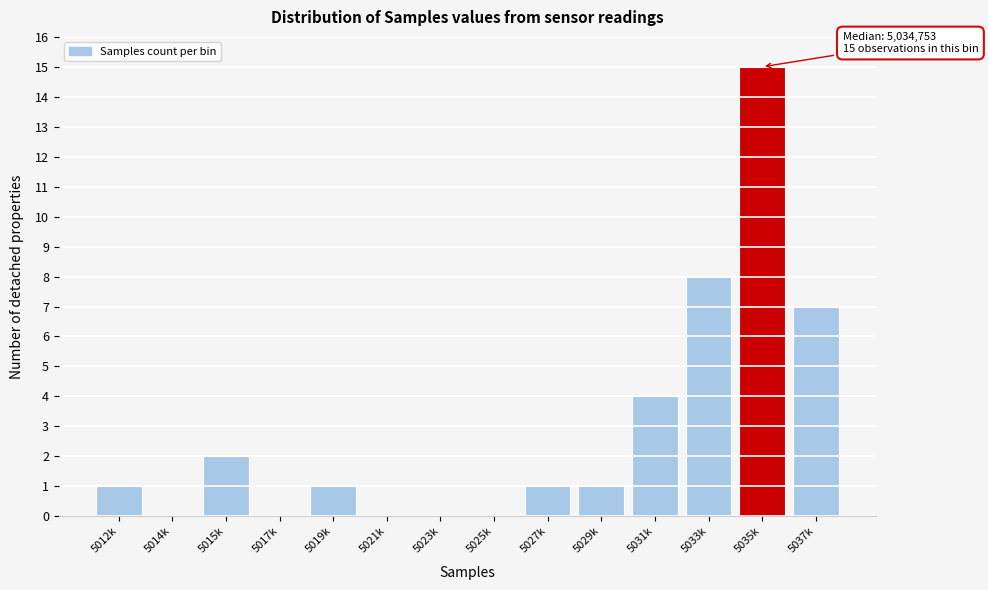

Reading left to right, list all the values displayed in this chart.

5012k=1	5014k=0	5015k=2	5017k=0	5019k=1	5021k=0	5023k=0	5025k=0	5027k=1	5029k=1	5031k=4	5033k=8	5035k=15	5037k=7